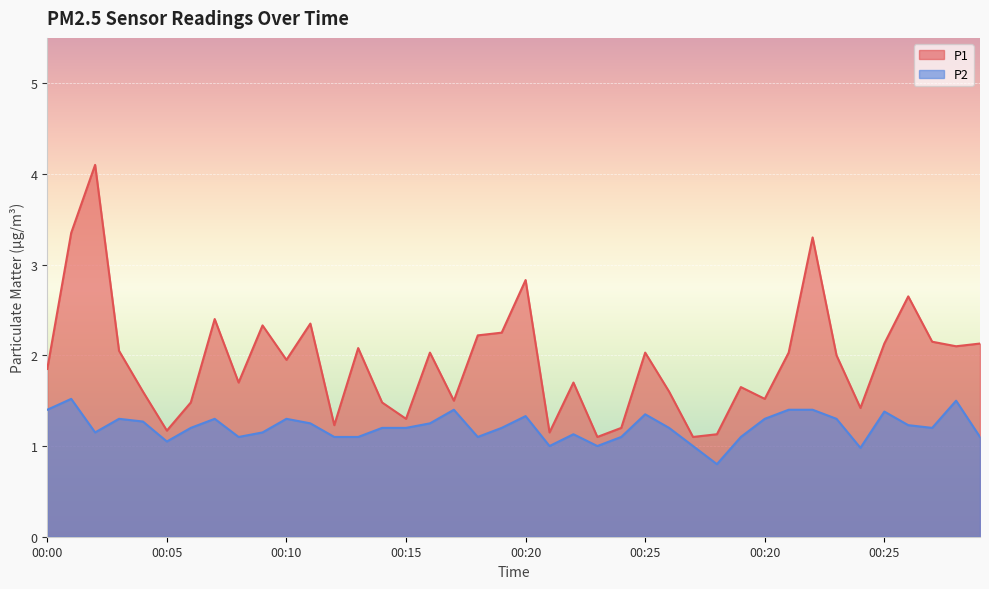

True or false: P1 and P2 cross at least once.

False